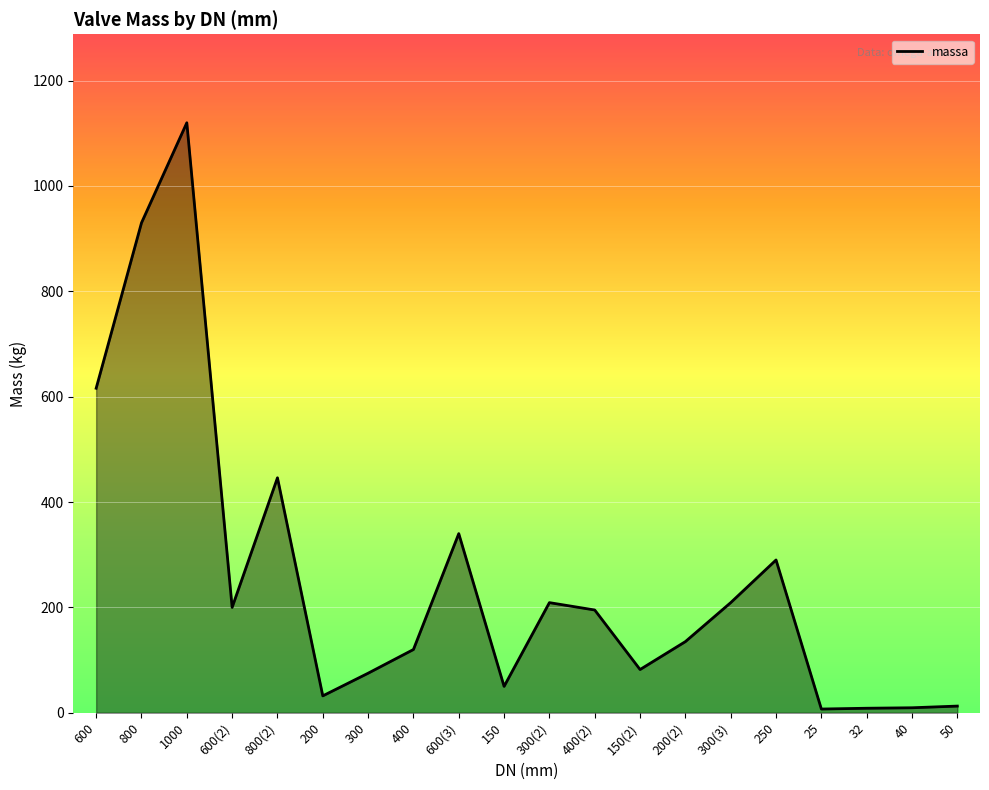

At which label does the data first exceed 195?

600